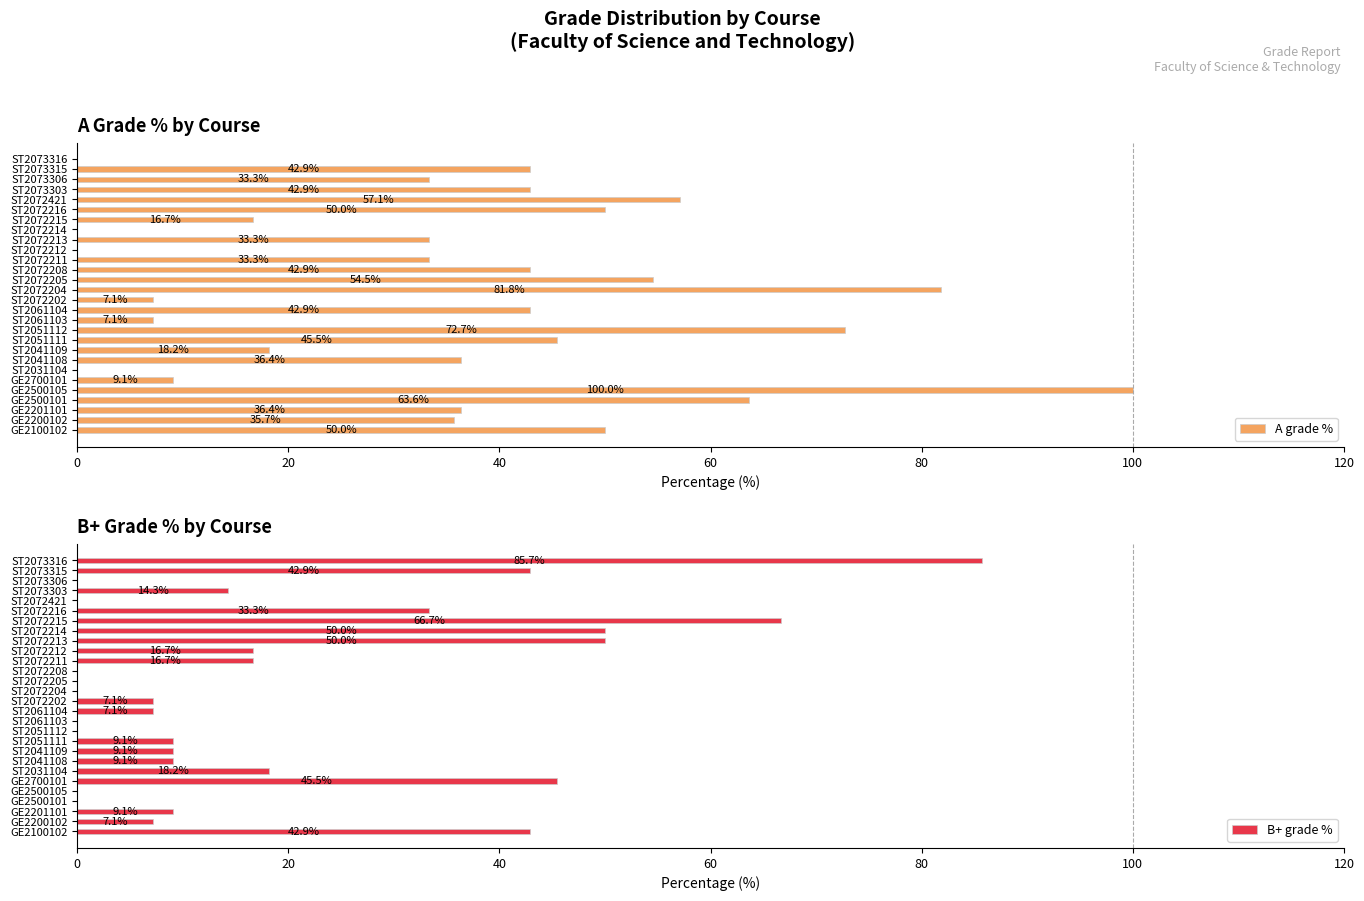

Count the number of data series in this chart.

2